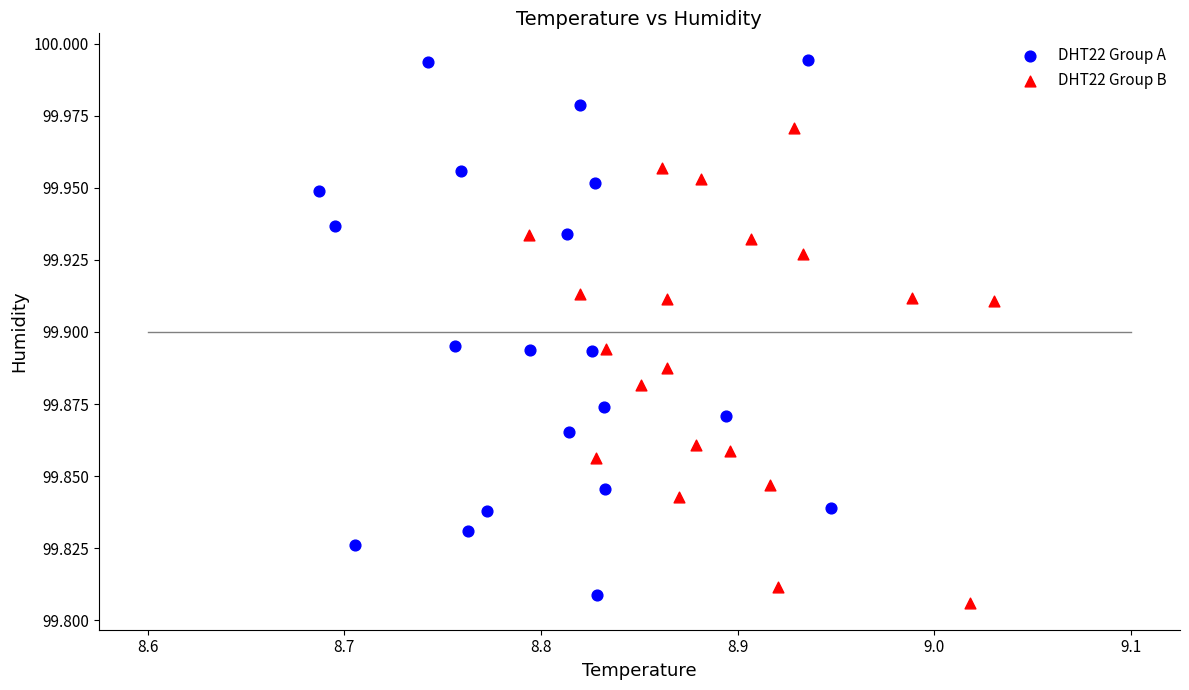

What are all the series names shown in the legend?

DHT22 Group A, DHT22 Group B